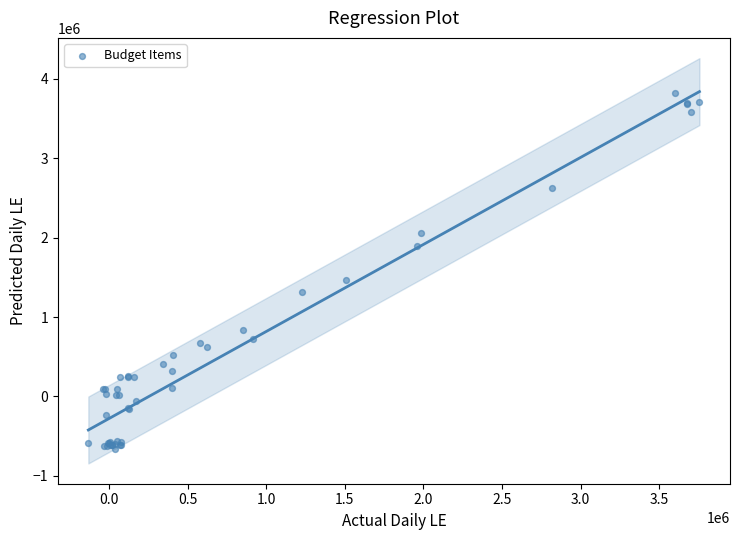

What Y value in the scatter plot is closest to 1583763?

1462894.5